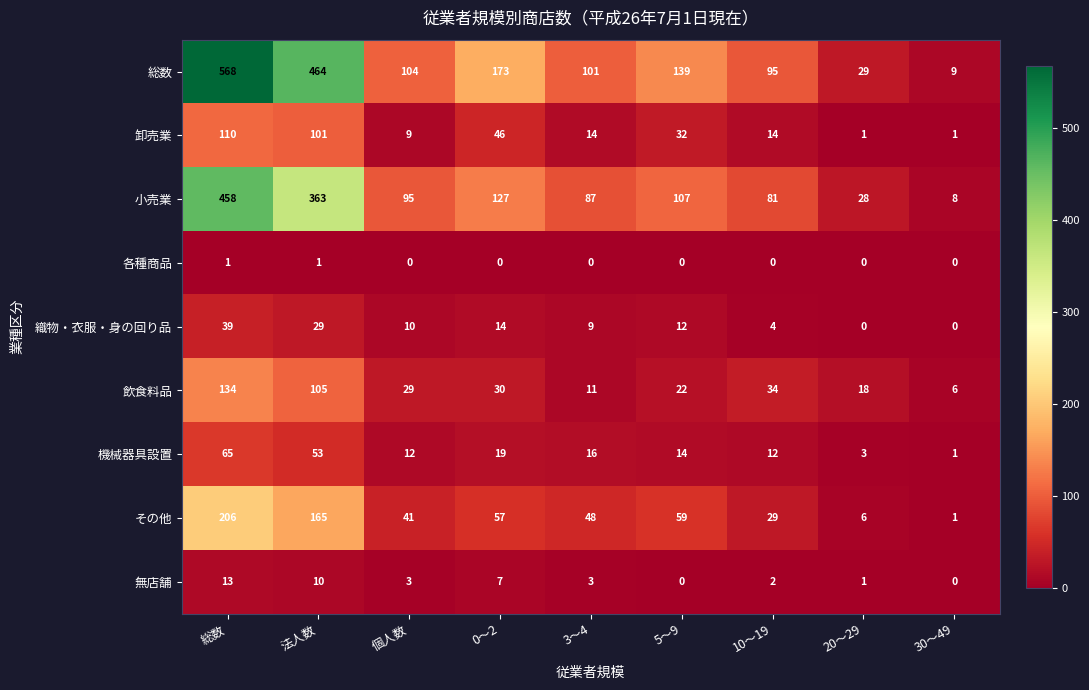

Which category has the highest value across all series?

総数